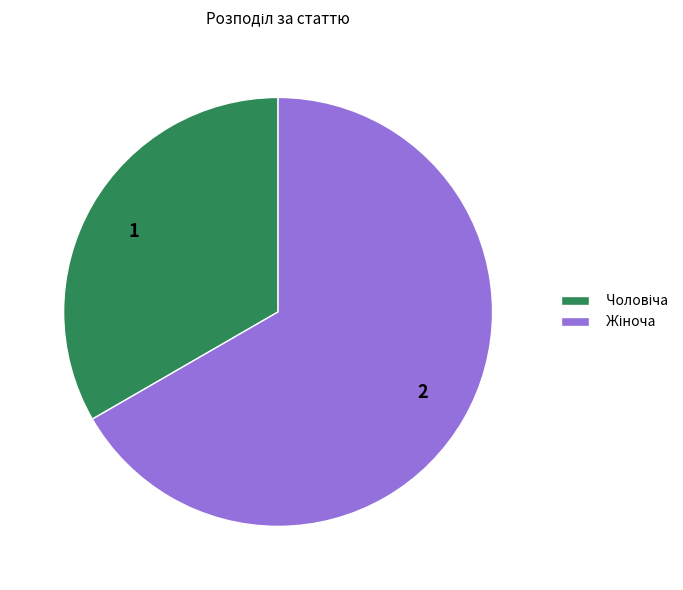

How many segments does this pie chart have?

2